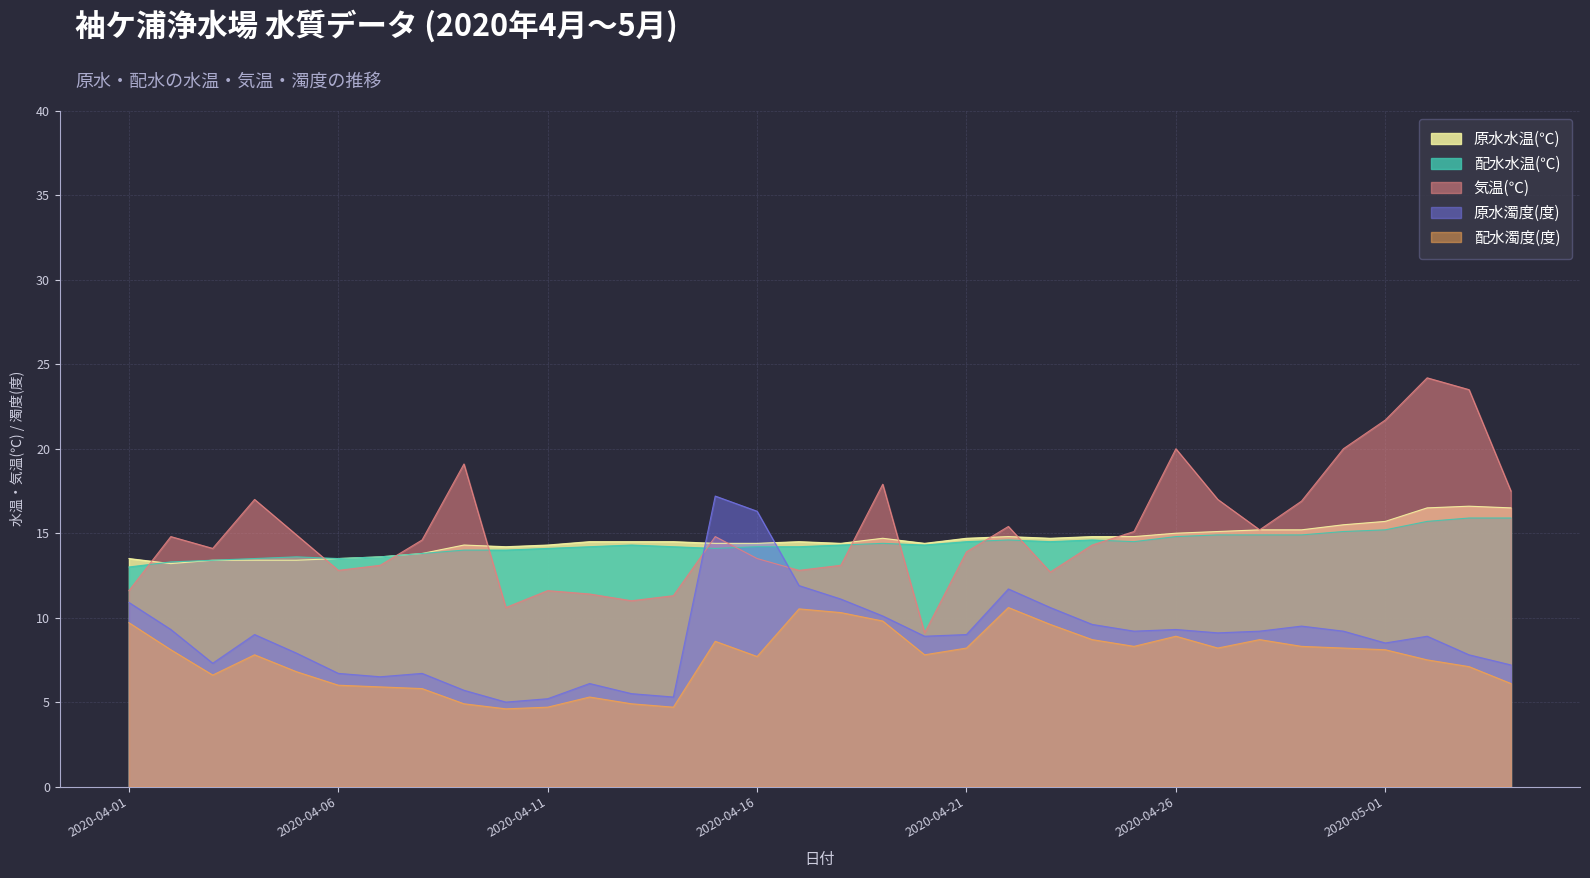

In 原水水温(℃), how many points are lower than both neighbors (excluding endpoints)?

5